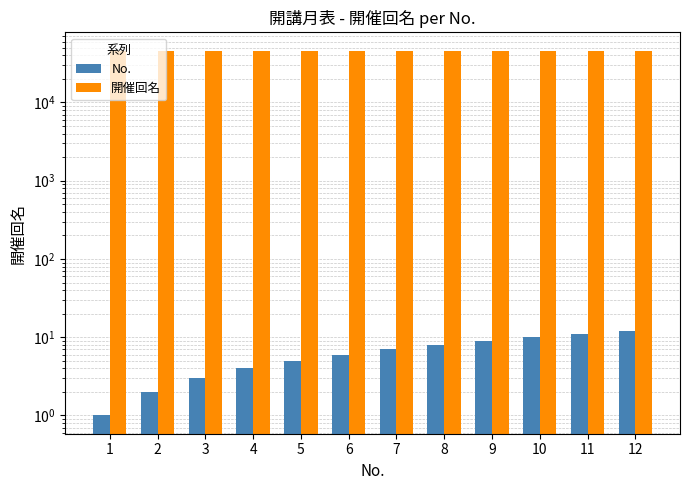

What is the value of the No. bar at the 2nd from the left?

2